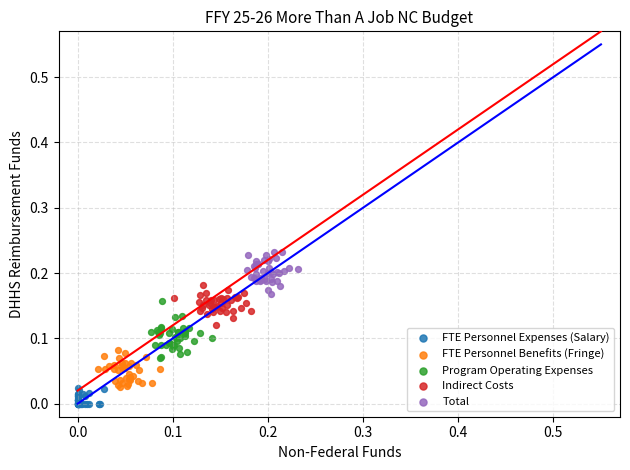

What are all the series names shown in the legend?

FTE Personnel Expenses (Salary), FTE Personnel Benefits (Fringe), Program Operating Expenses, Indirect Costs, Total